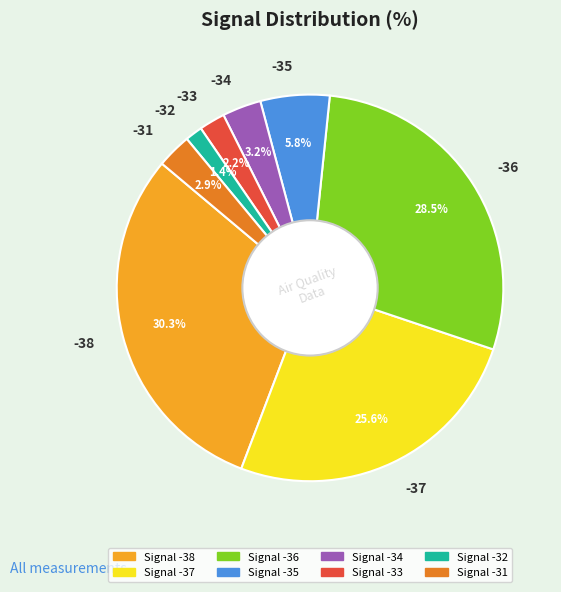

Does any single category account for the majority?

No